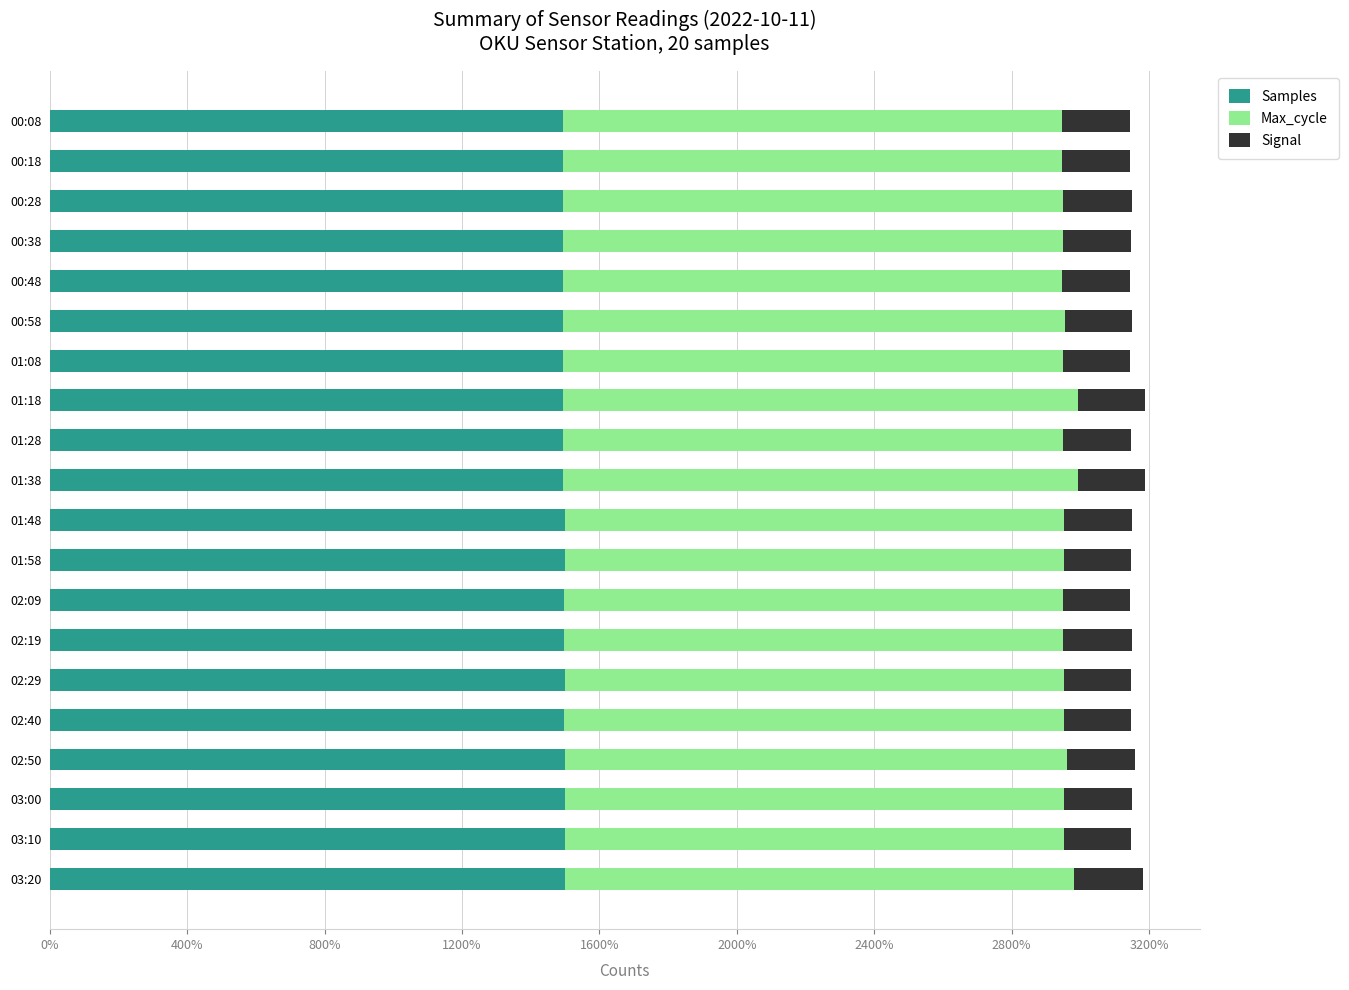

What is the sum of the Samples values at 00:28 and 01:38?

2989.8